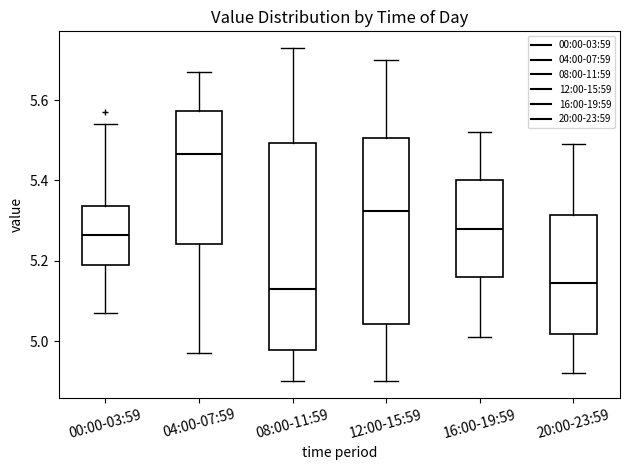

Comparing the boxes themselves (not the whiskers), which one is the tallest?

08:00-11:59